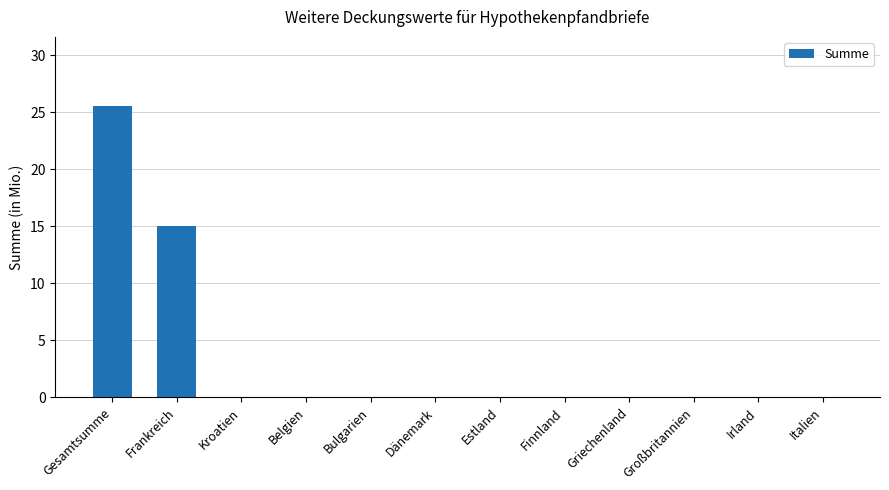

Reading left to right, what are all the values shown in this chart?

25.5	15.0	0.0	0.0	0.0	0.0	0.0	0.0	0.0	0.0	0.0	0.0